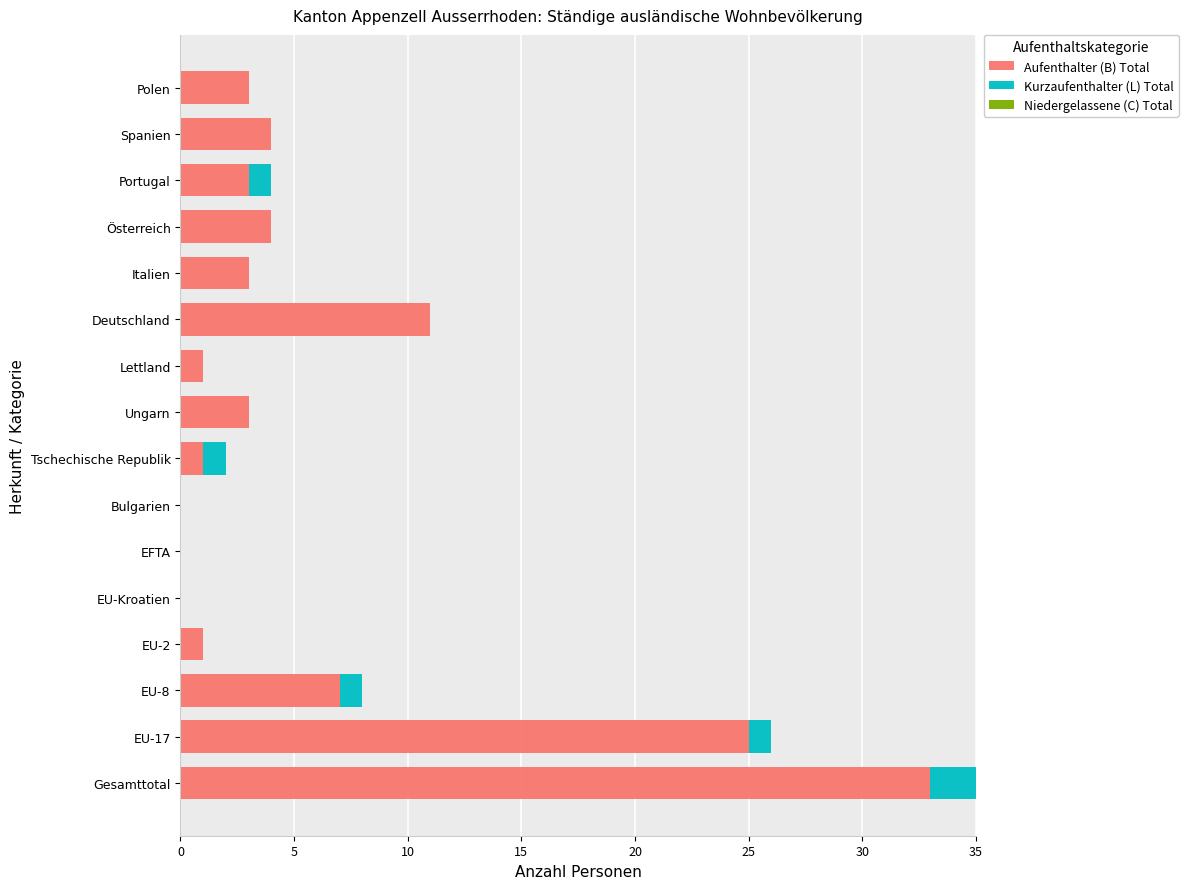

What is the total value across all series at Portugal?

4